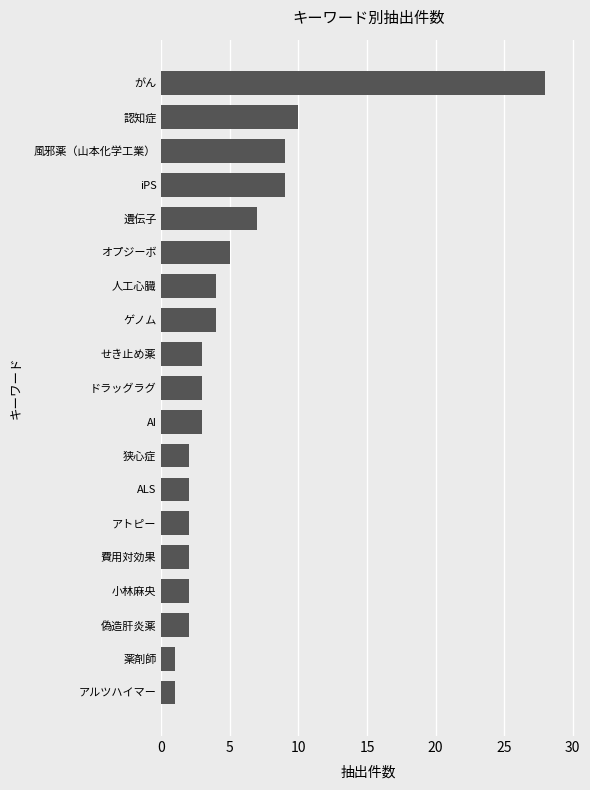

What is the maximum value shown in the chart?

28